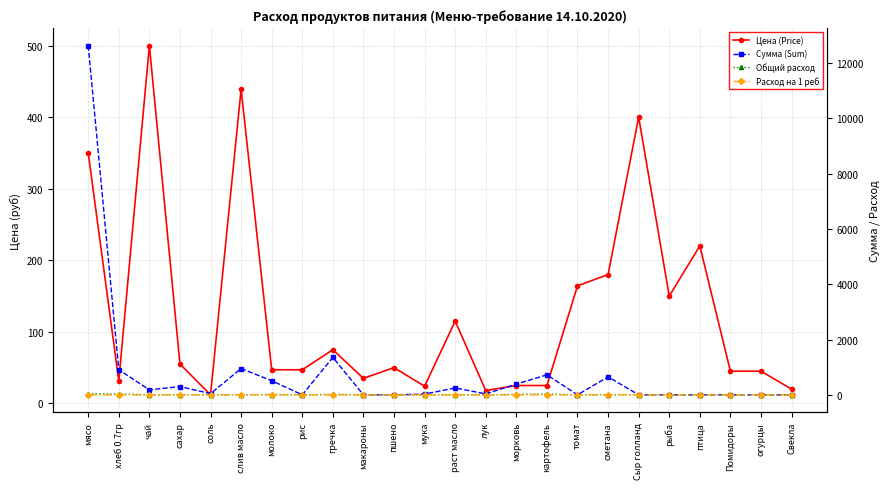

Does the chart have visible grid lines?

Yes